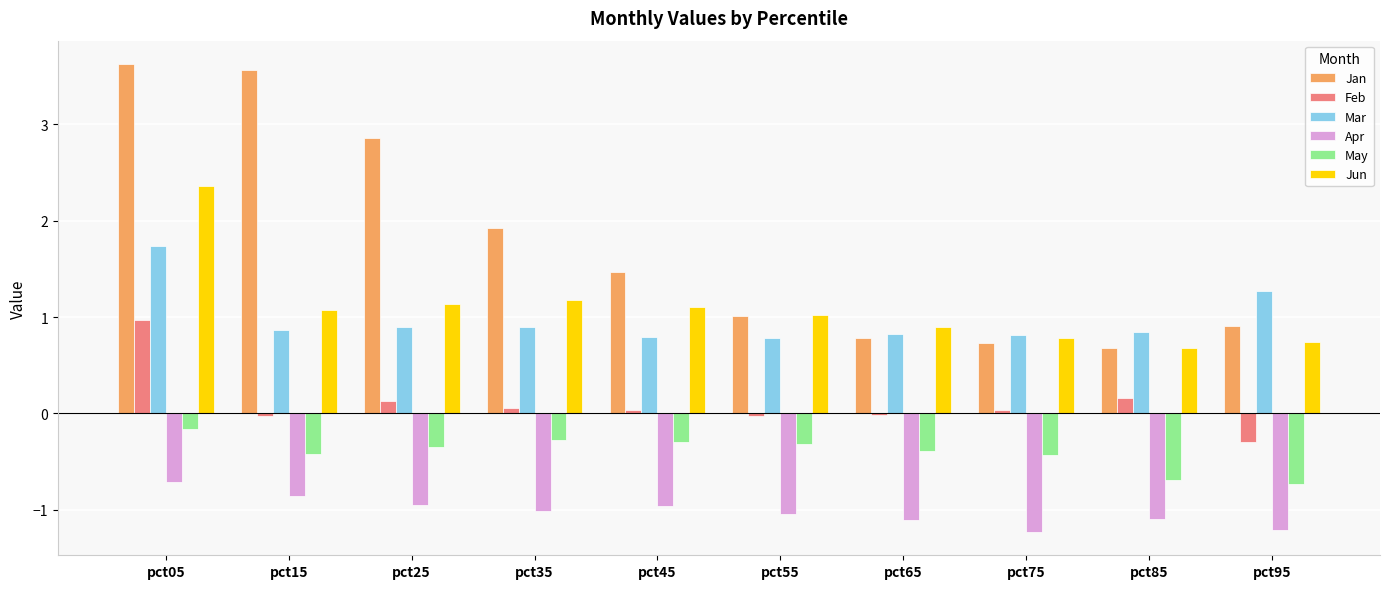

What is the sum of the May values at pct65 and pct25?

-0.7